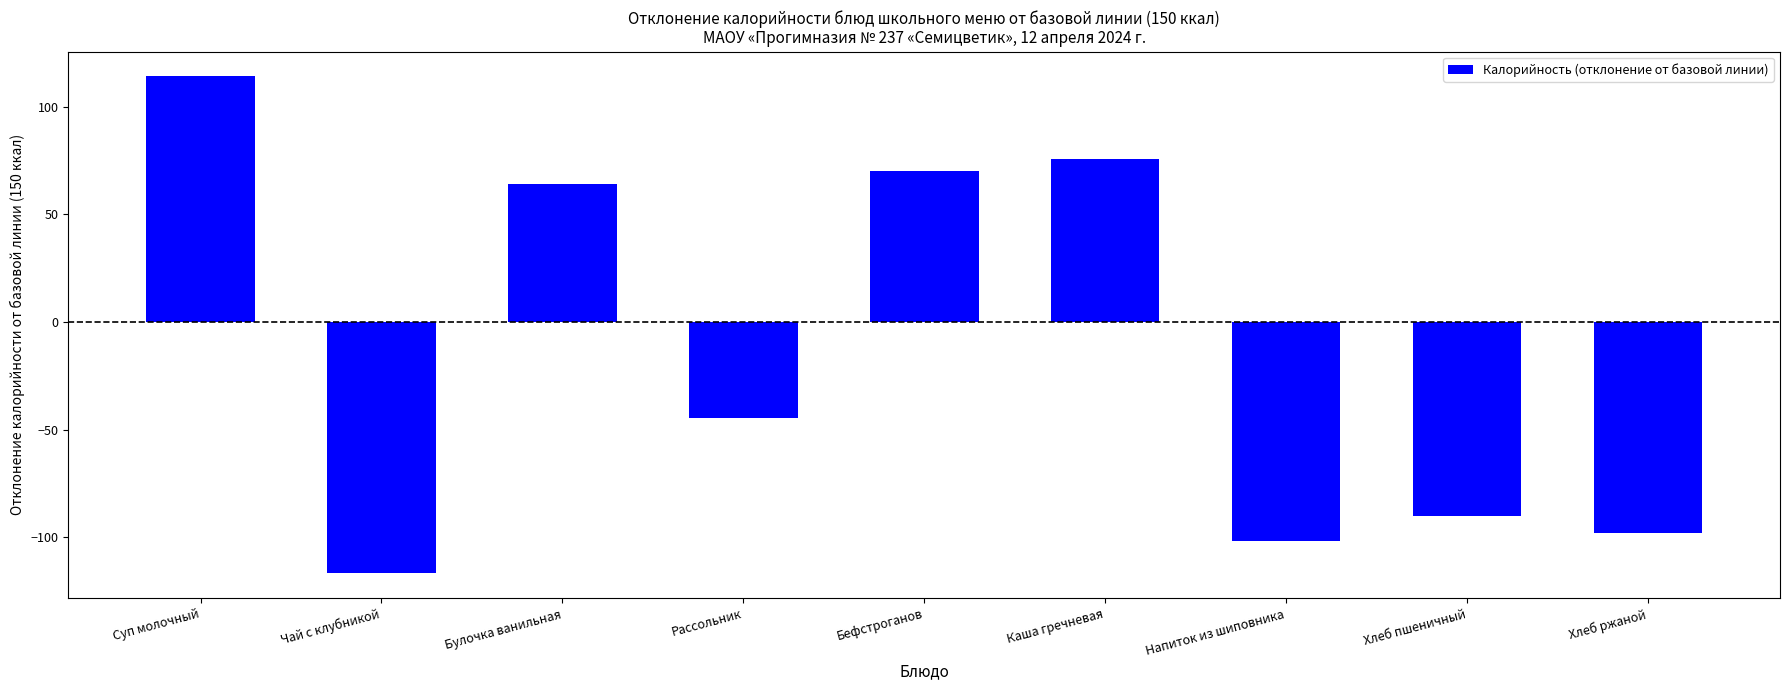

What is the average value?

-14.1